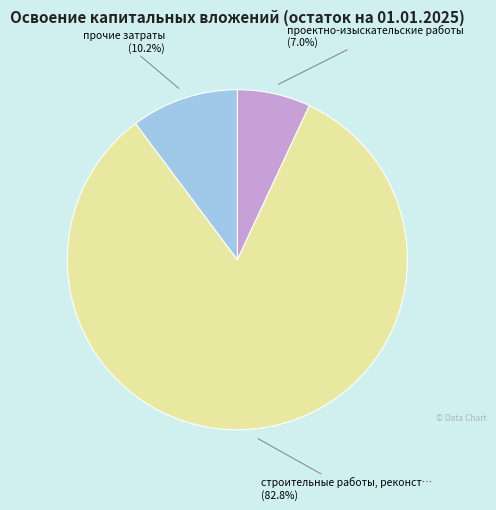

Is there a majority slice in this chart?

Yes